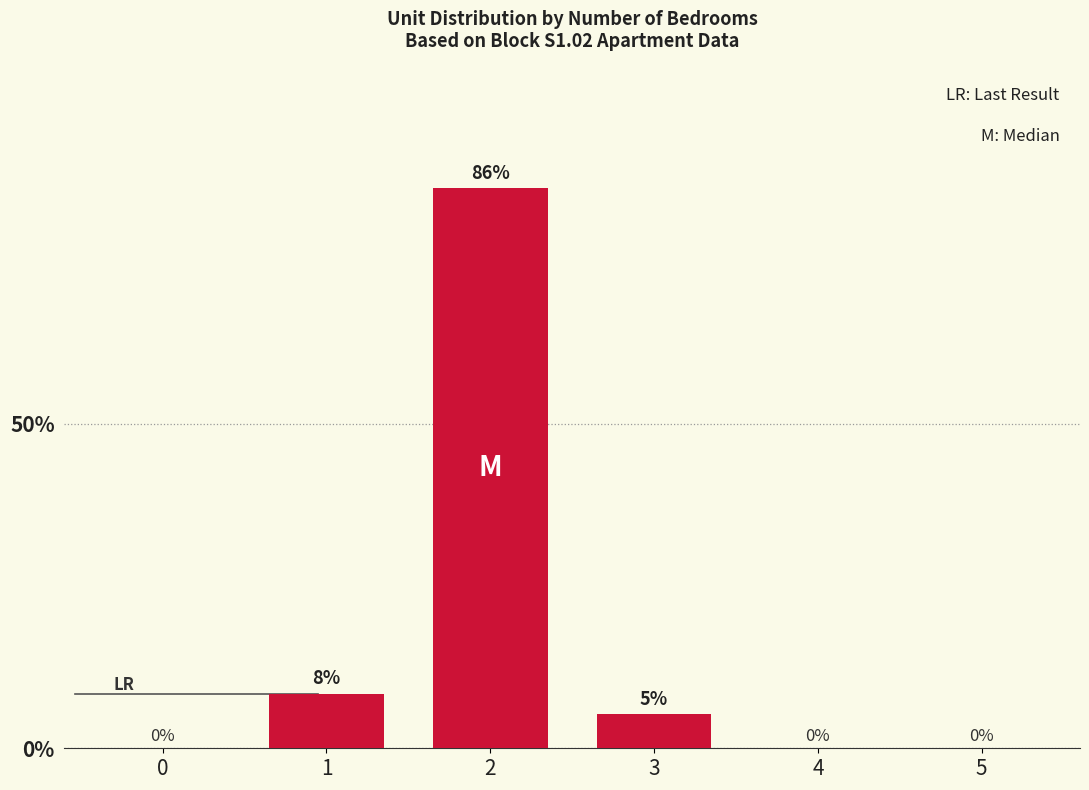

What is the approximate value at 1?

8.4